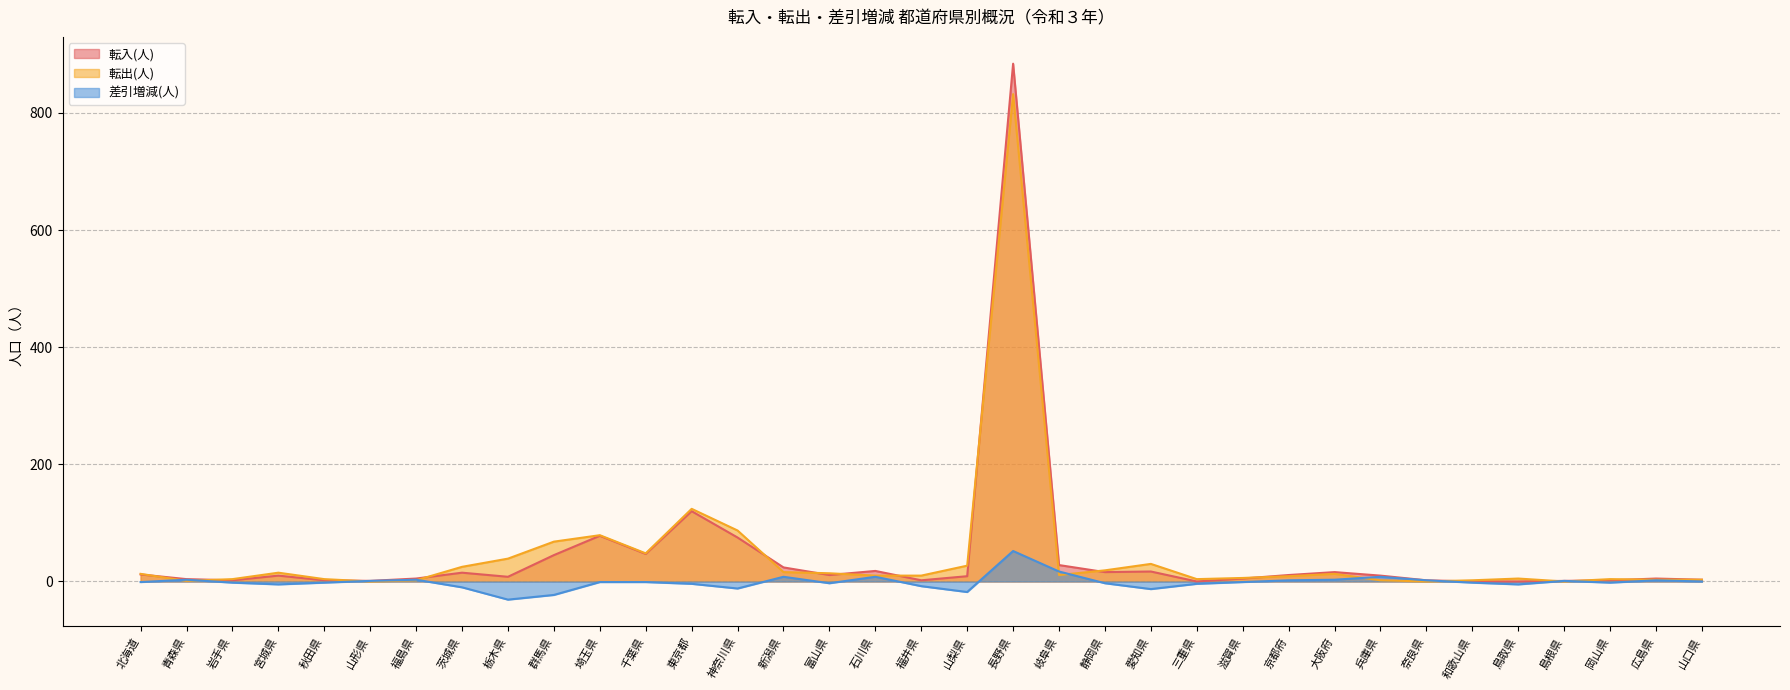

At 山口県, list the series in order from largest to smallest.

転入(人), 転出(人), 差引増減(人)